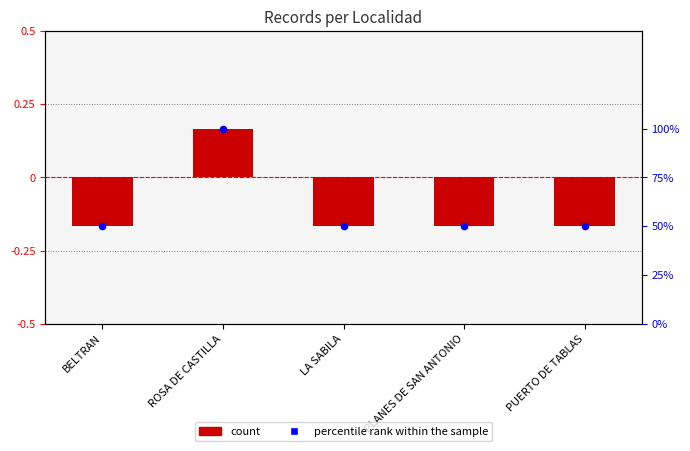

Which series has the largest total across all categories?

percentile rank within the sample